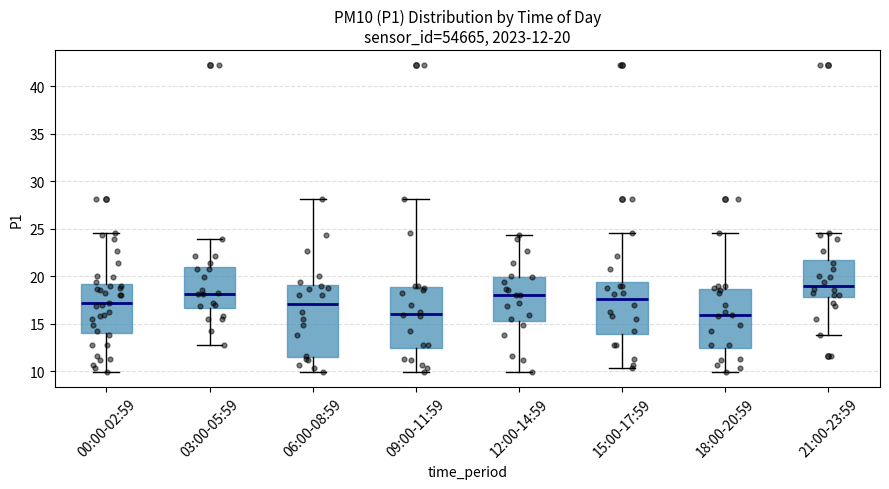

Comparing the boxes themselves (not the whiskers), which one is the tallest?

06:00-08:59